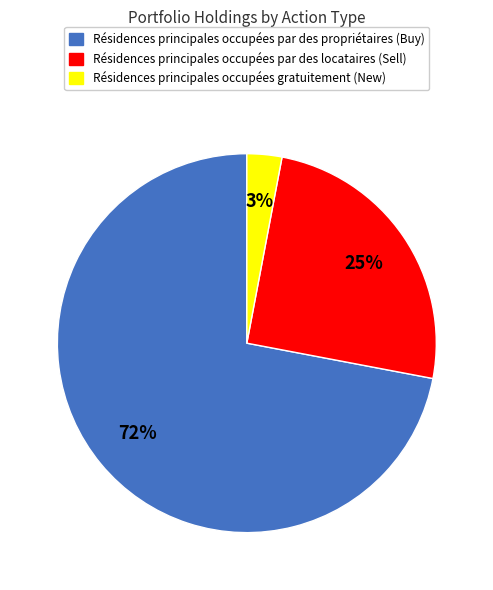

Does any single category account for the majority?

Yes